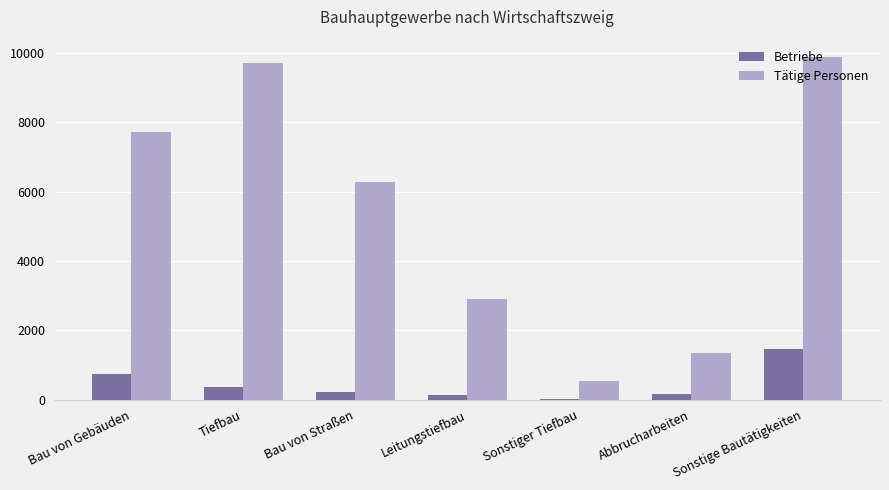

What is the highest value of the Betriebe series?

1450